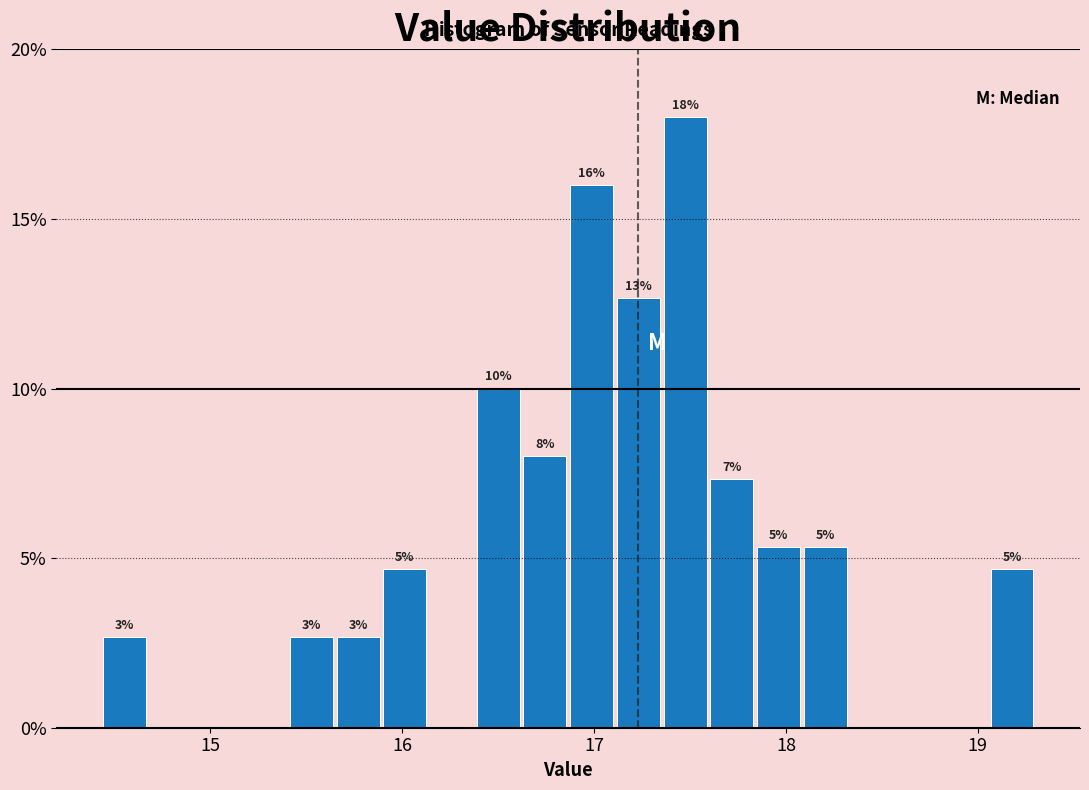

Around what value on the x-axis is the tallest bar? Give the approximate position of its centre, as read against the axis.

17.5